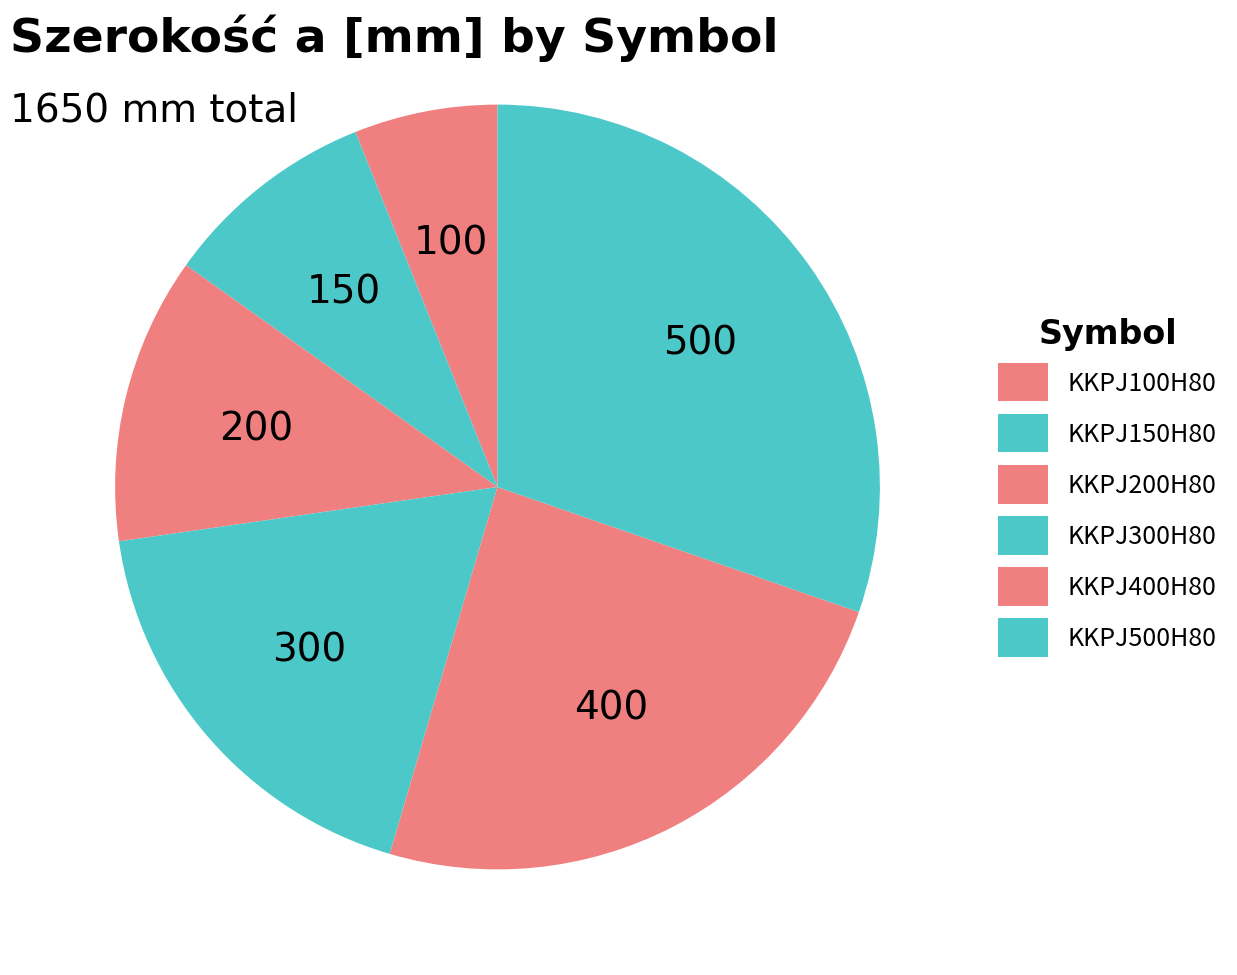

Is there a majority slice in this chart?

No